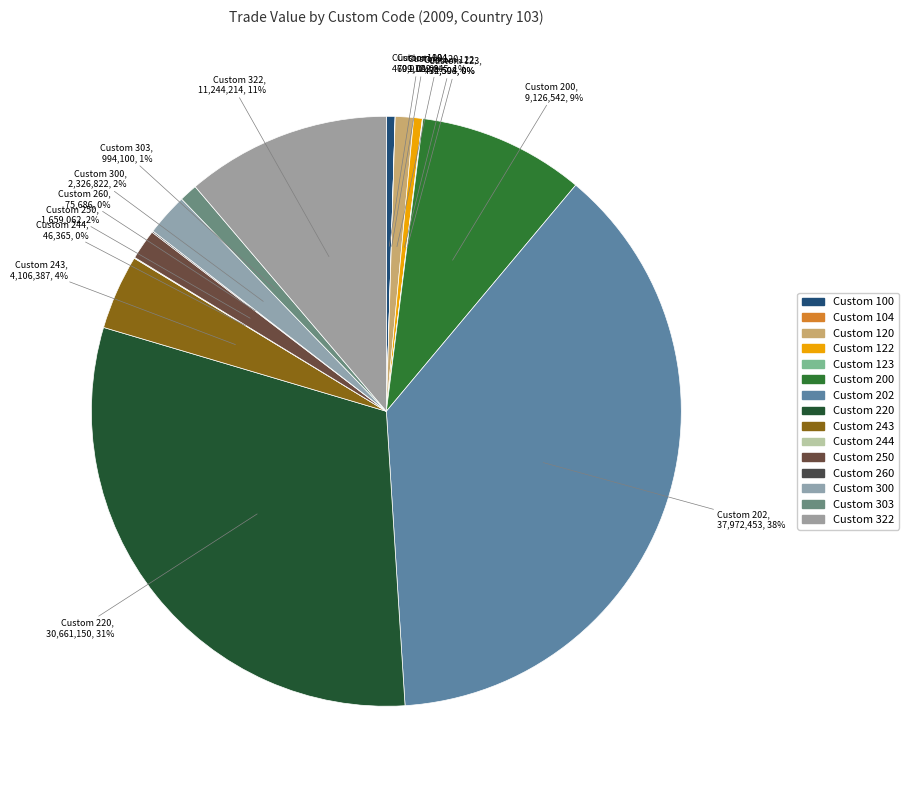

Is there a majority slice in this chart?

No